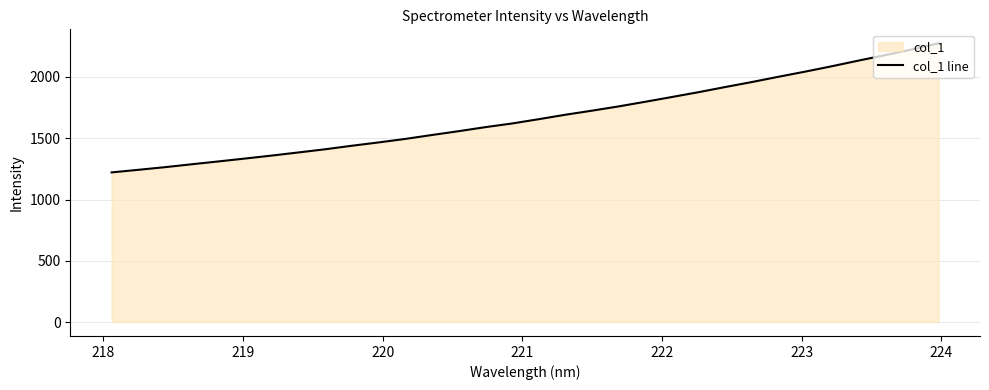

What is the difference between the maximum and minimum values?

1053.9